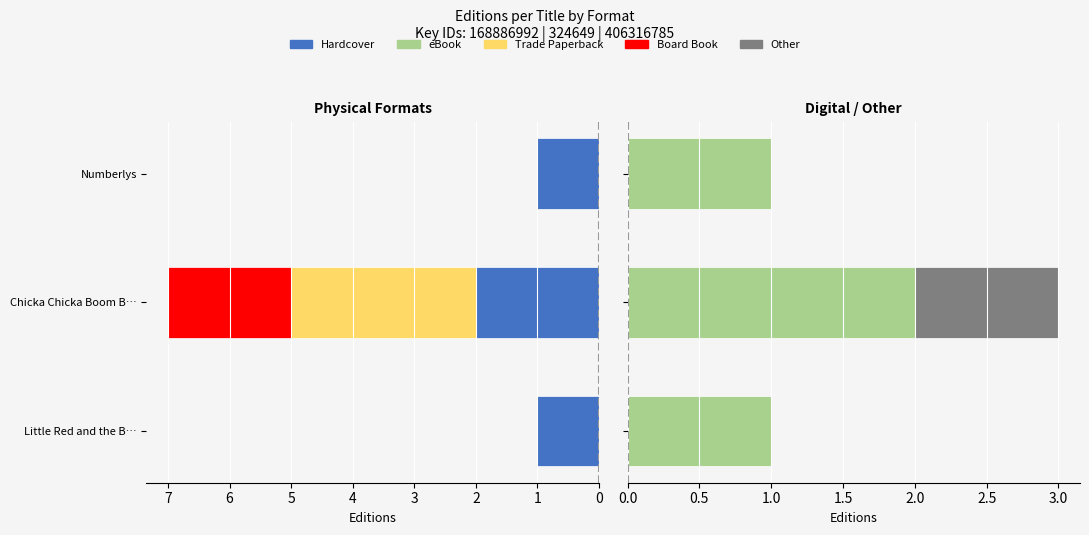

Reading right to left, transcribe all the data shown in this chart.

Hardcover: 1	2	1
Trade Paperback: 0	3	0
Board Book: 0	2	0
eBook: 1	2	1
Other: 0	1	0